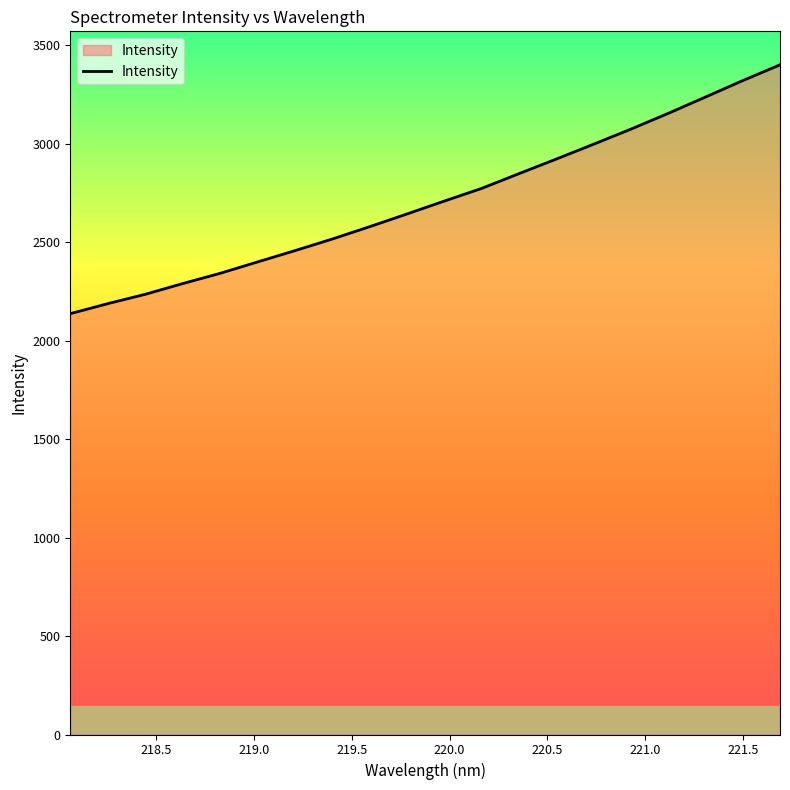

What is the difference between the maximum and second lowest values?

1212.7